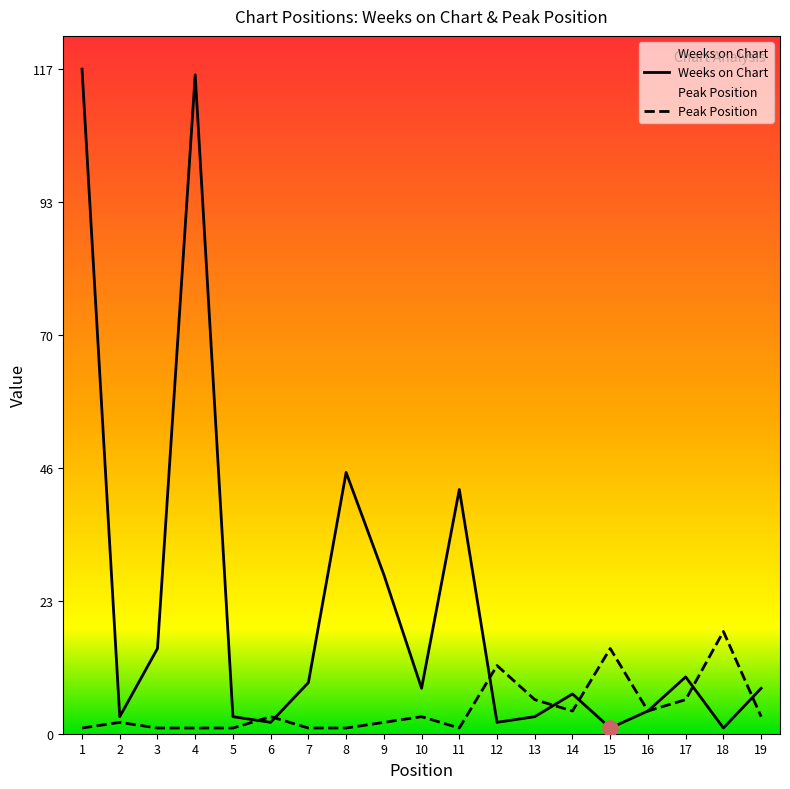

At how many categories does at least one series exceed 8?

11